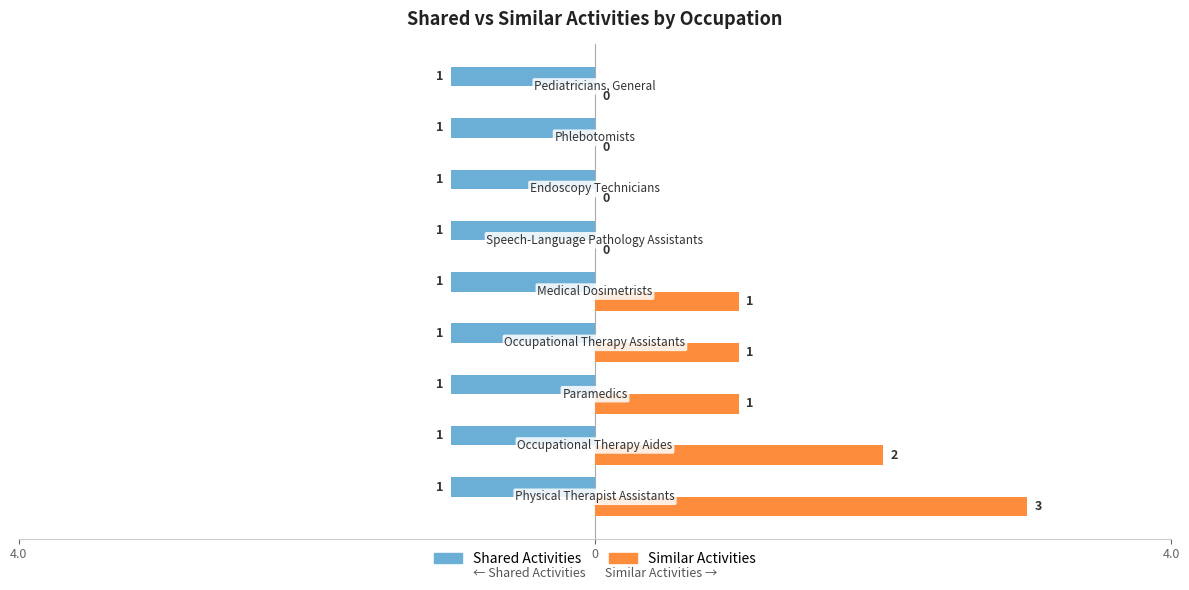

At how many categories does at least one series exceed 0?

9